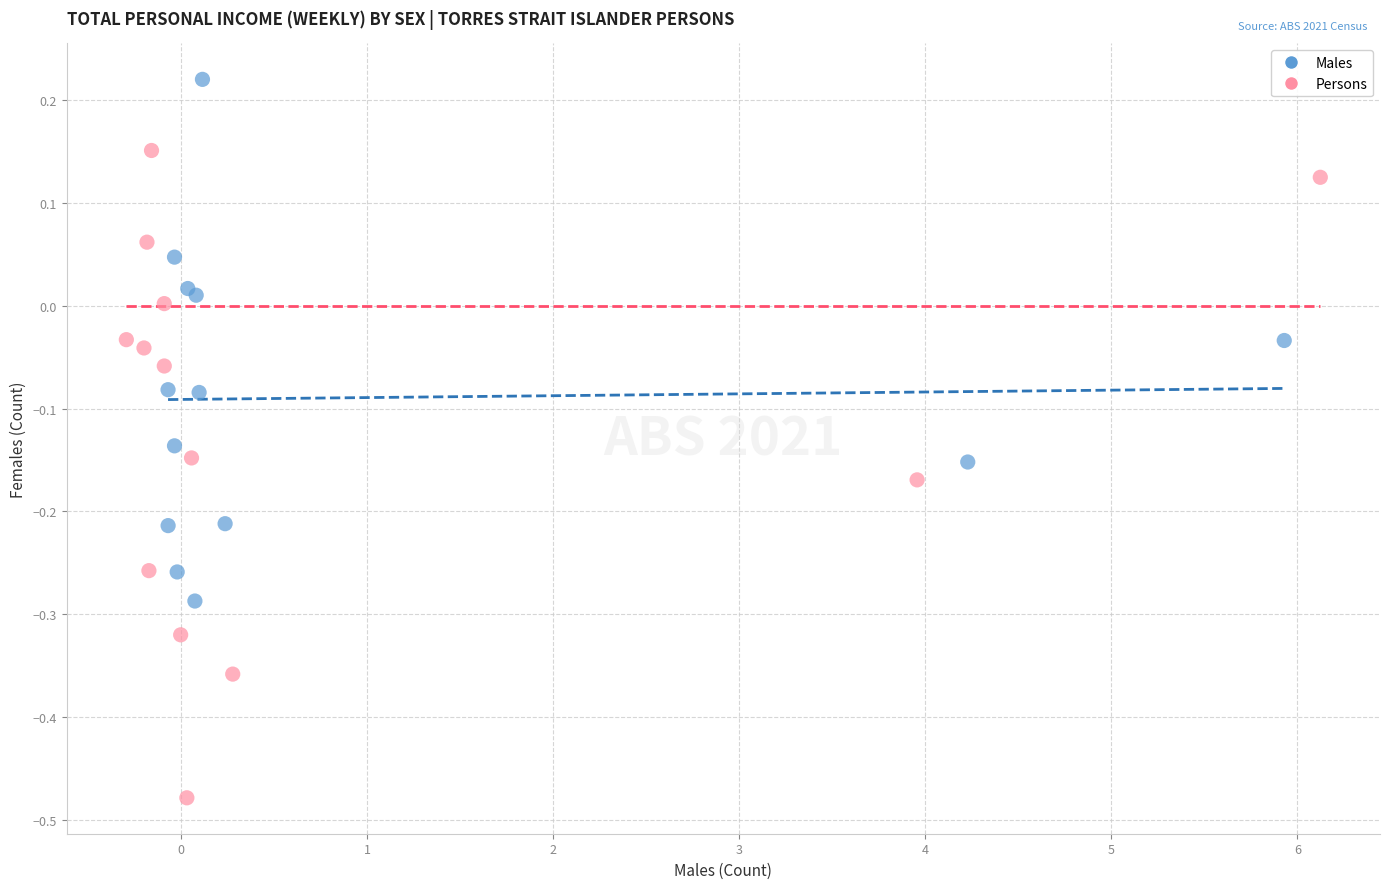

Which series contains the highest Y value?

Males